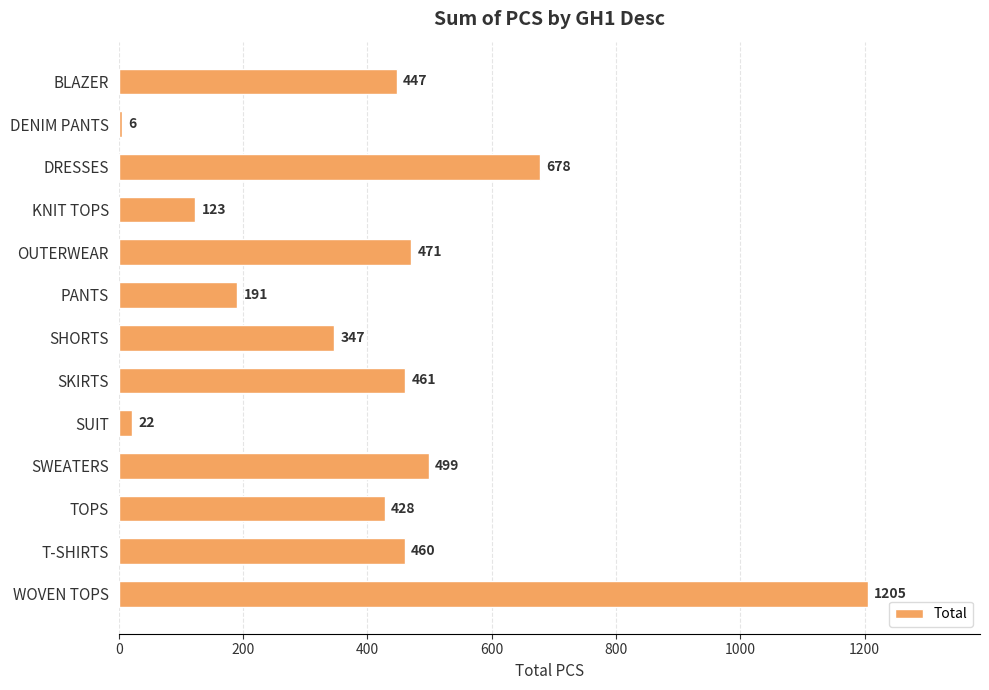

Which has a higher value, T-SHIRTS or WOVEN TOPS?

WOVEN TOPS